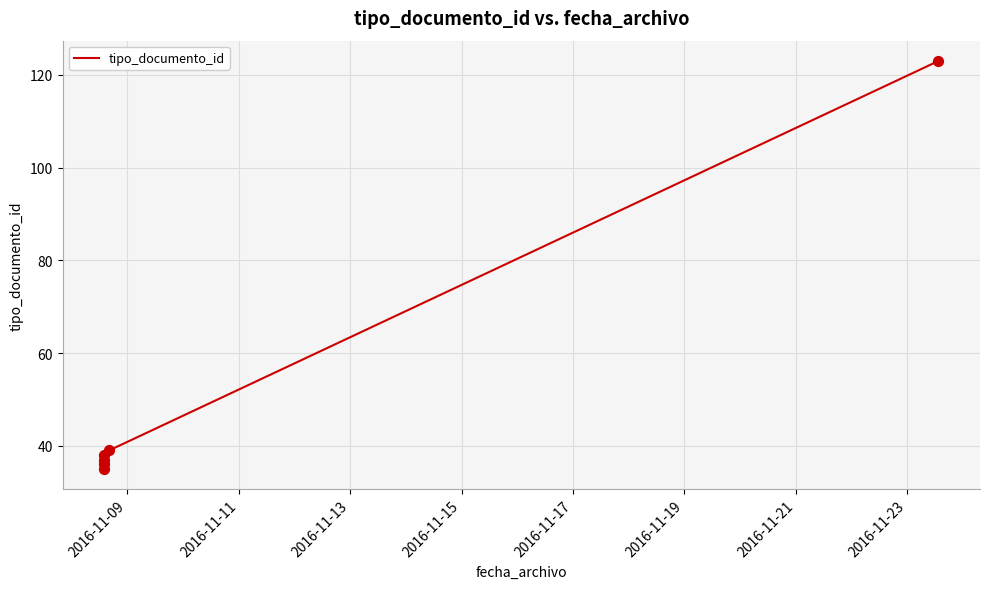

Which has a higher value, 2016-11-09 or 2016-11-11?

2016-11-11